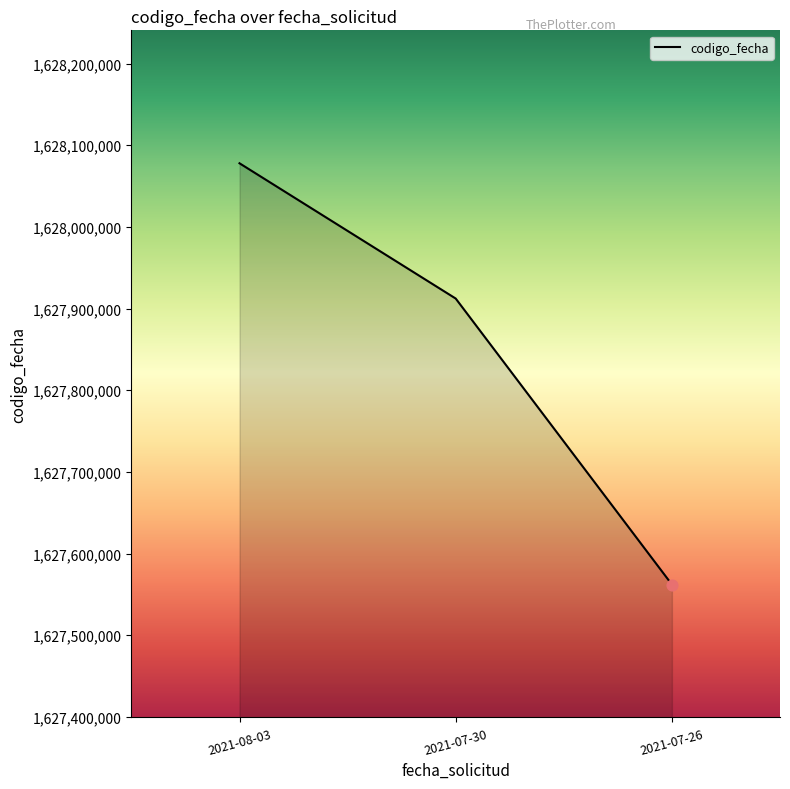

What is the change in value from 2021-08-03 to 2021-07-30?

-165670